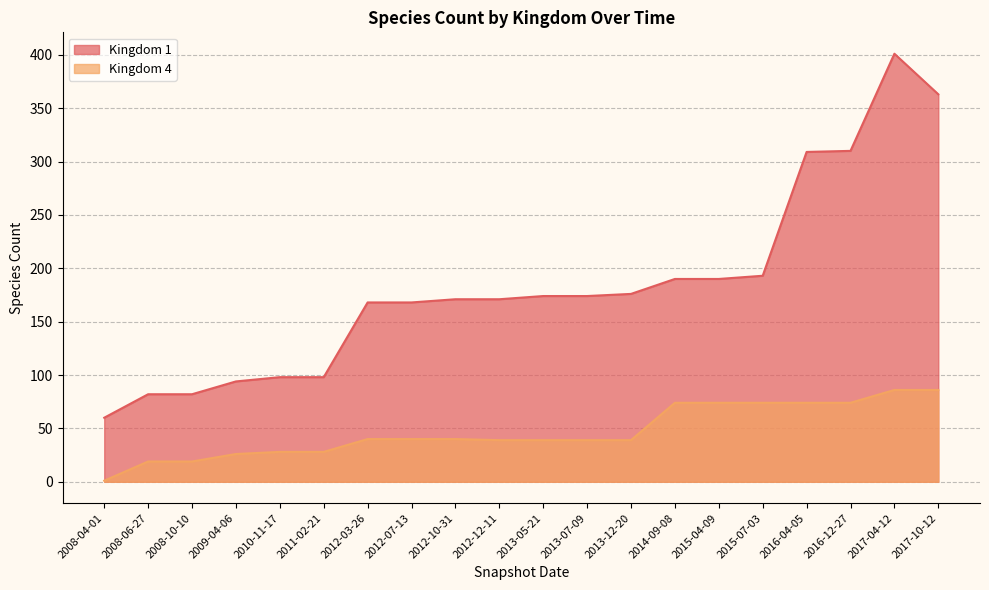

Between 2014-09-08 and 2016-04-05, which is larger?

2016-04-05